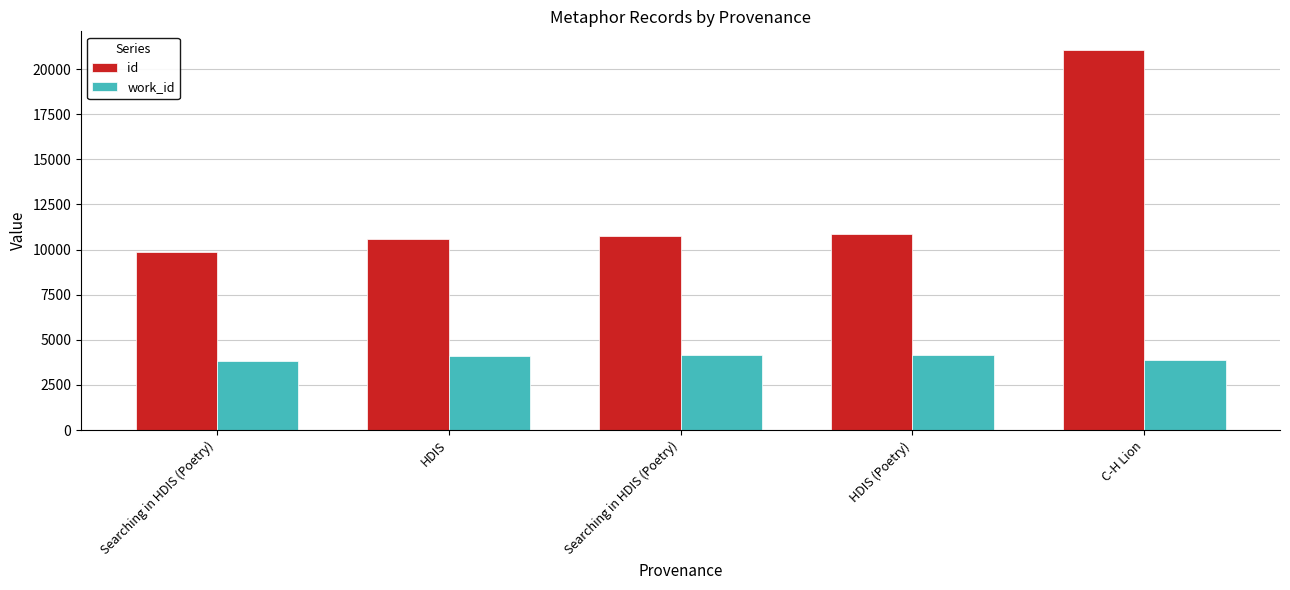

What are all the series names shown in the legend?

id, work_id